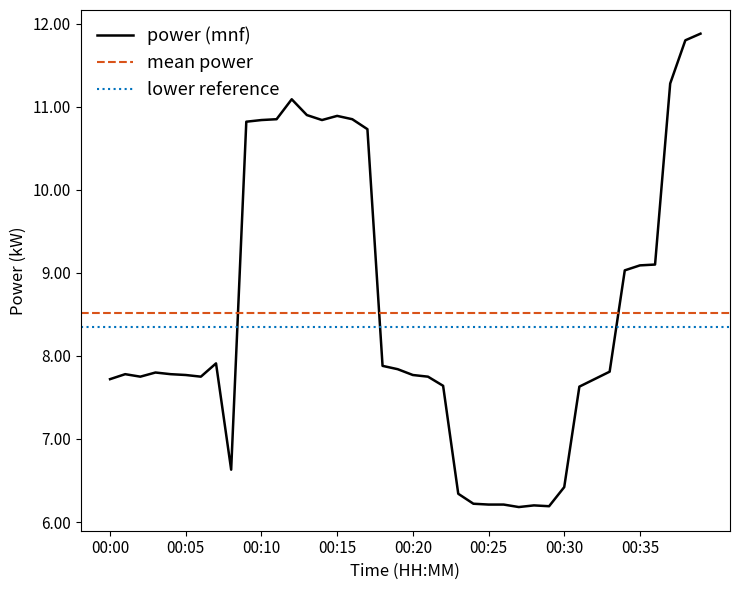

Which label corresponds to the largest value in the chart?

00:39